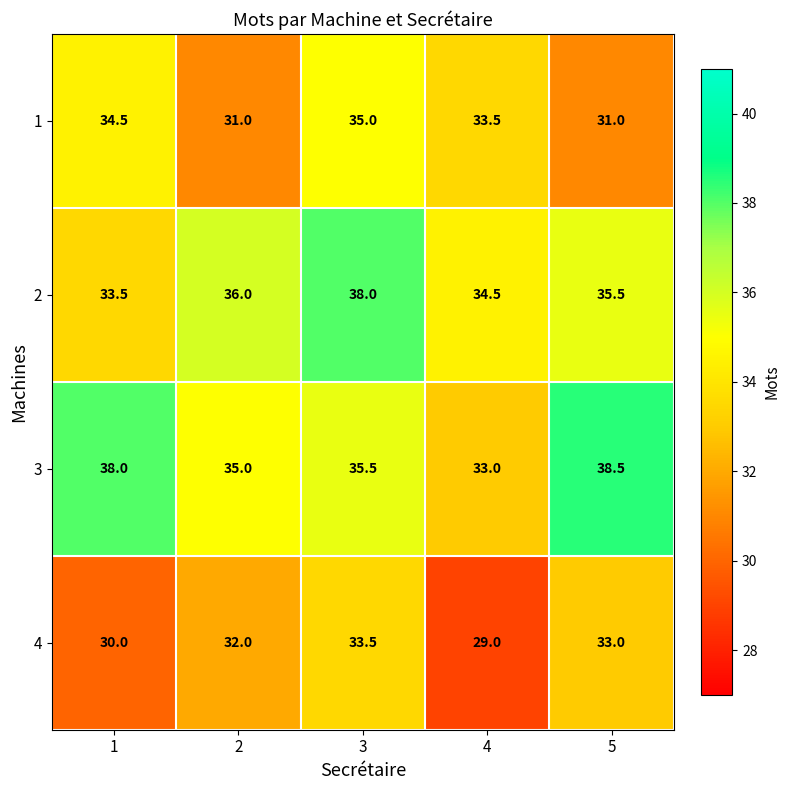

What is the difference between the maximum and minimum values in the 4 series?

4.5